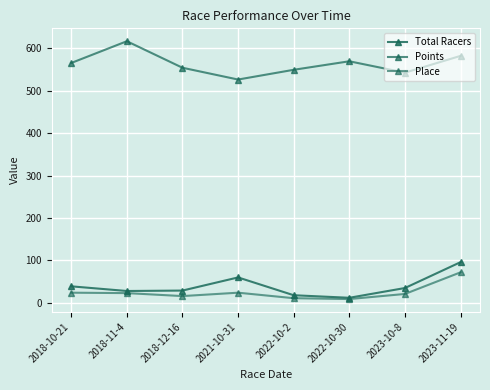

How many series are shown in this chart?

3